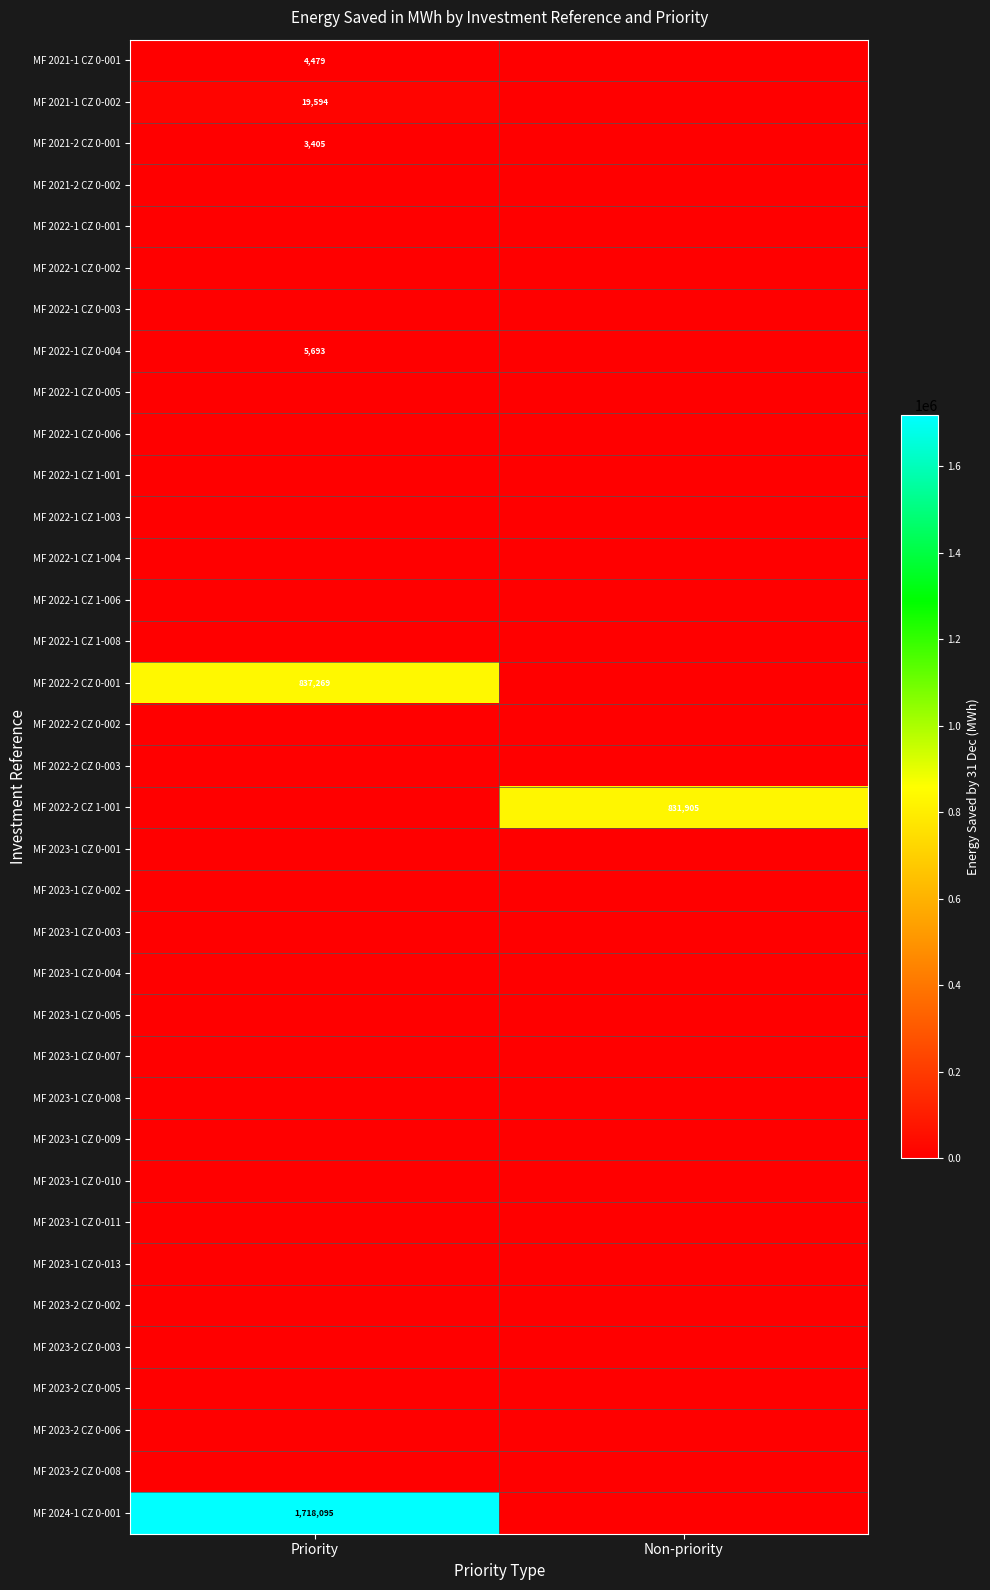

Which series has the largest total across all categories?

MF 2024-1 CZ 0-001